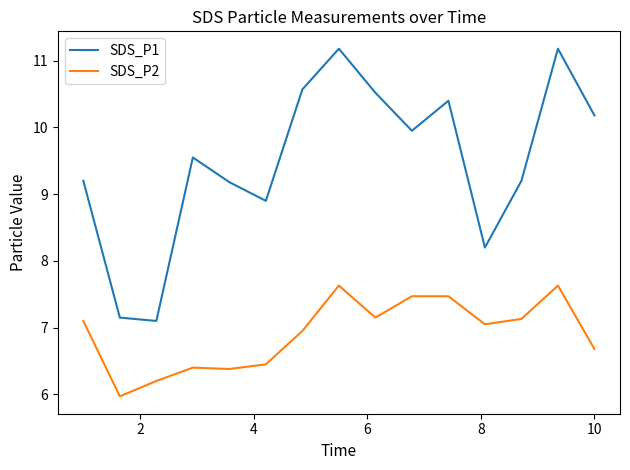

True or false: SDS_P2 has more than 1 interior local peaks.

True